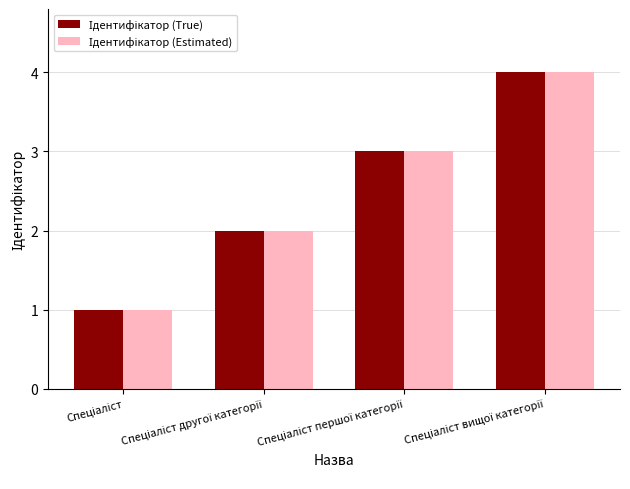

What is the sum of the Ідентифікатор (True) values at Спеціаліст and Спеціаліст вищої категорії?

5